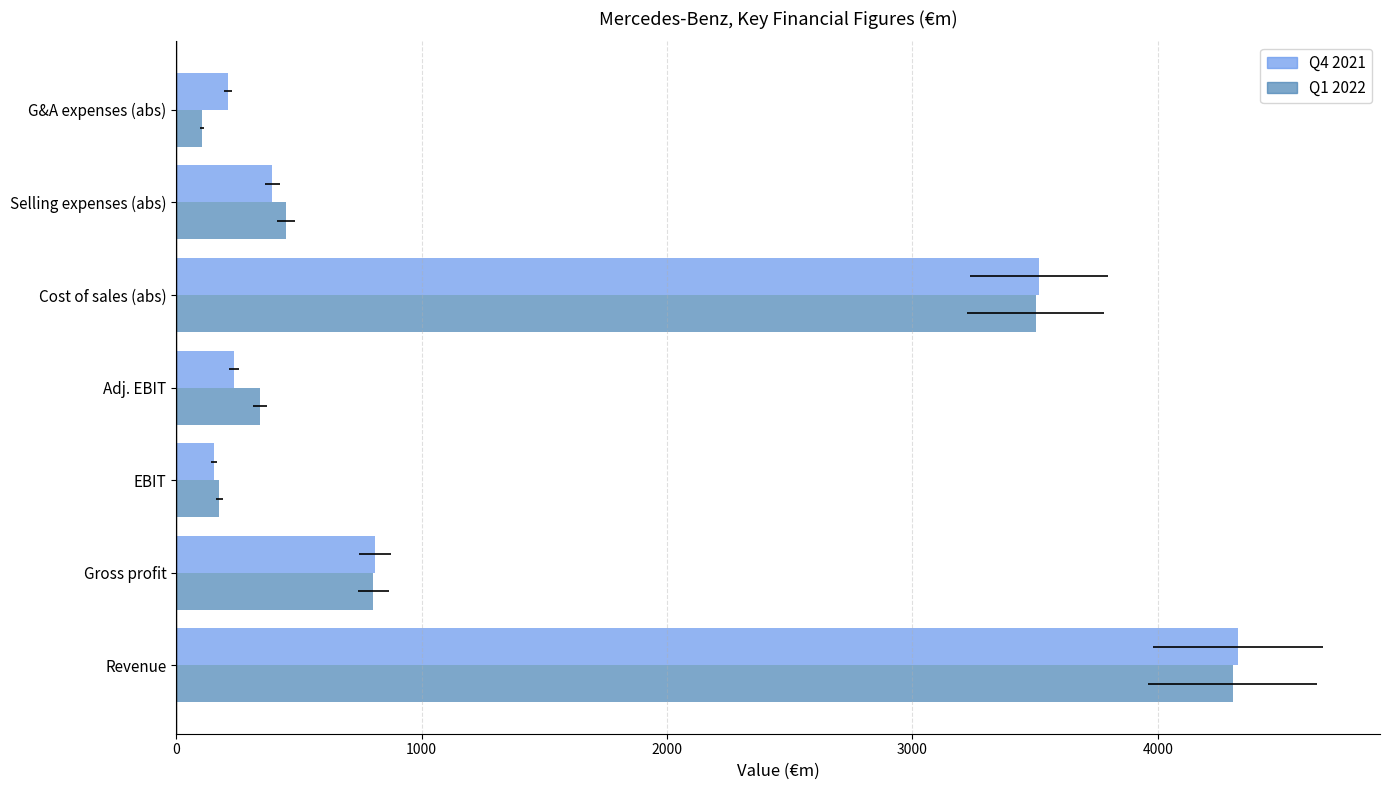

What is the minimum value for Q1 2022?

103.3